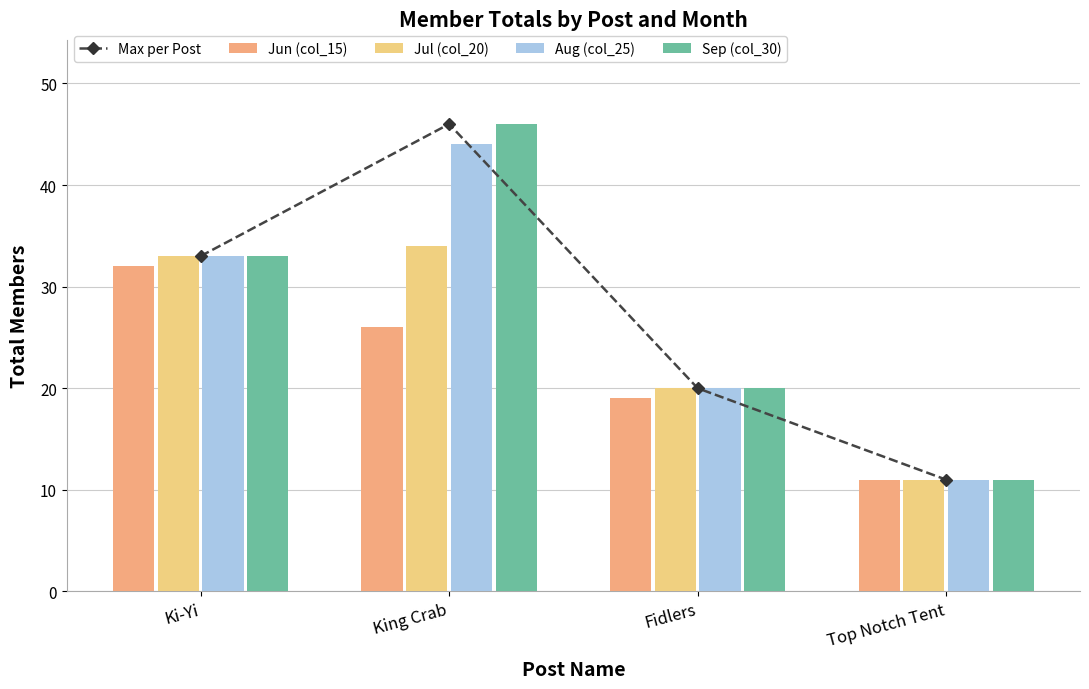

Is it true that Sep (col_30) equals 46 at King Crab?

True